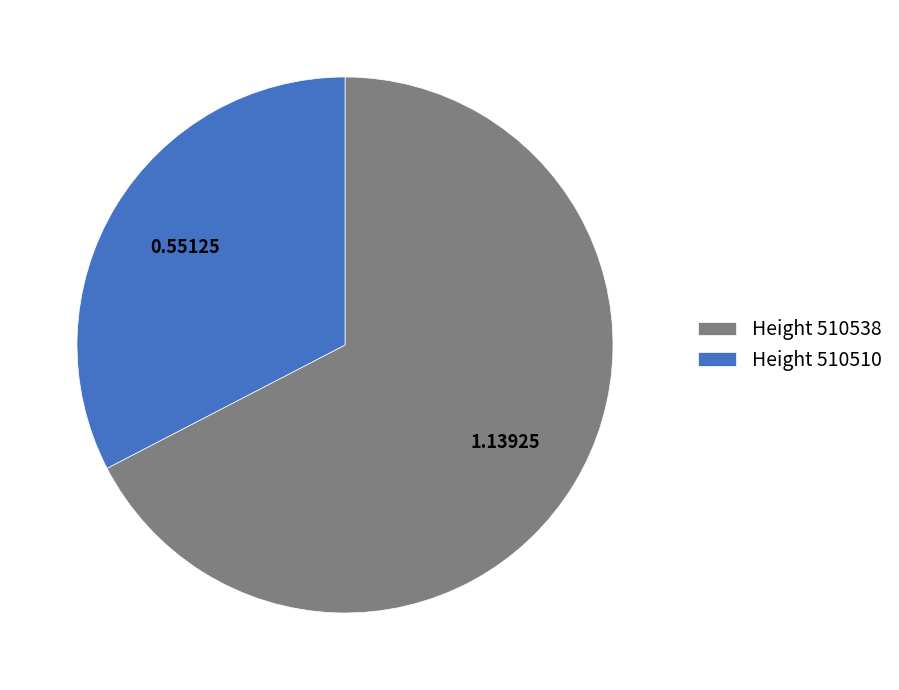

Which slice is the largest?

Height 510538